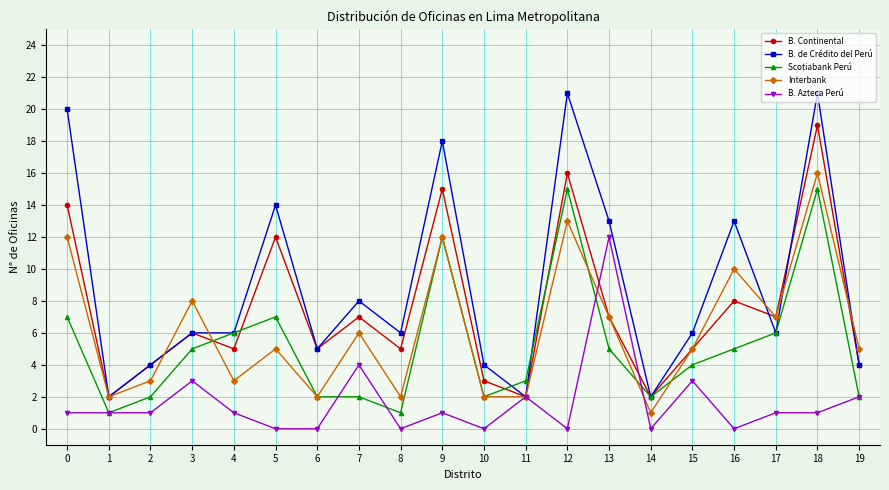

Reading left to right, transcribe all the data shown in this chart.

B. Continental: 14	2	4	6	5	12	5	7	5	15	3	2	16	7	2	5	8	7	19	4
B. de Crédito del Perú: 20	2	4	6	6	14	5	8	6	18	4	2	21	13	2	6	13	6	21	4
Scotiabank Perú: 7	1	2	5	6	7	2	2	1	12	2	3	15	5	2	4	5	6	15	2
Interbank: 12	2	3	8	3	5	2	6	2	12	2	2	13	7	1	5	10	7	16	5
B. Azteca Perú: 1	1	1	3	1	0	0	4	0	1	0	2	0	12	0	3	0	1	1	2